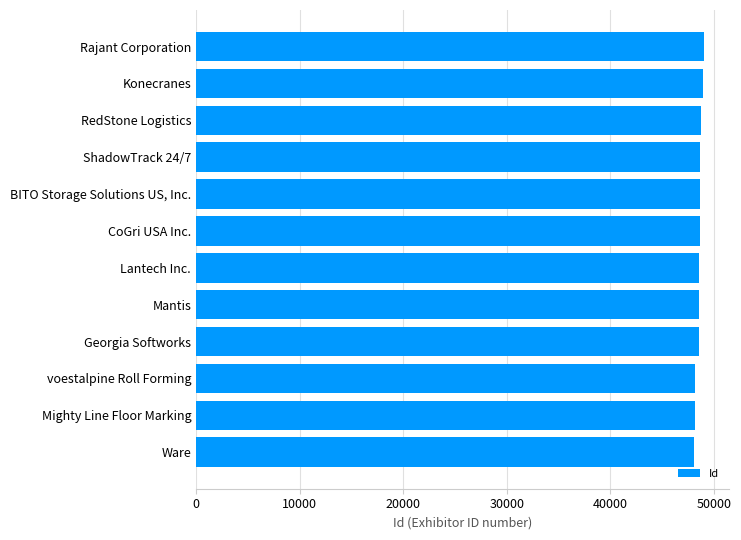

What is the greatest value displayed?

49021